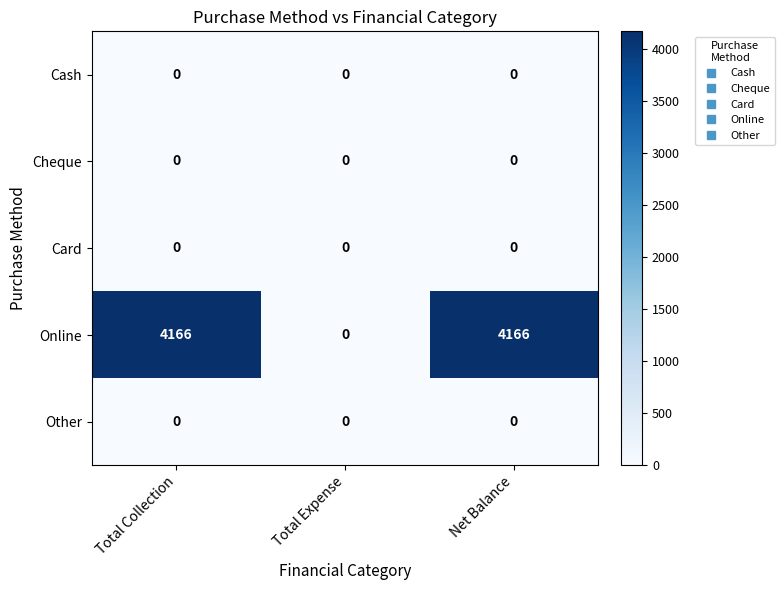

Reading left to right, transcribe all the data shown in this chart.

Cash: 0	0	0
Cheque: 0	0	0
Card: 0	0	0
Online: 4166	0	4166
Other: 0	0	0